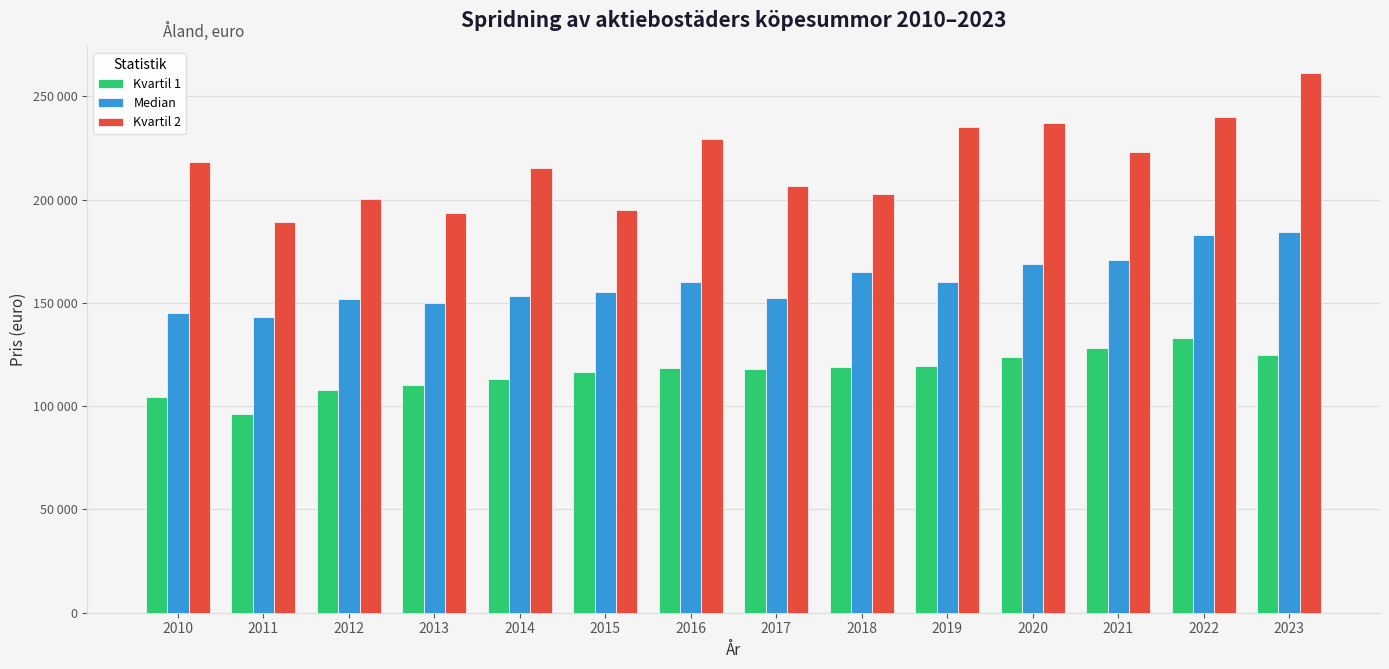

Does the chart contain stacked bars?

No